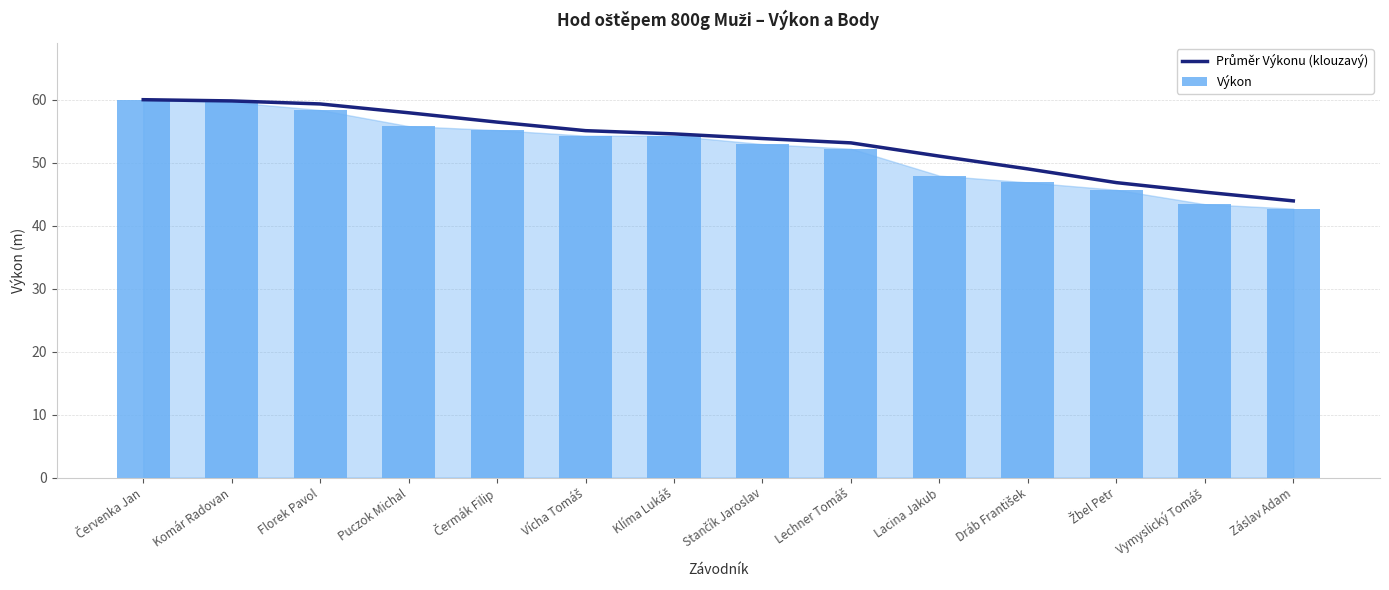

Which series has the widest spread of values?

Výkon